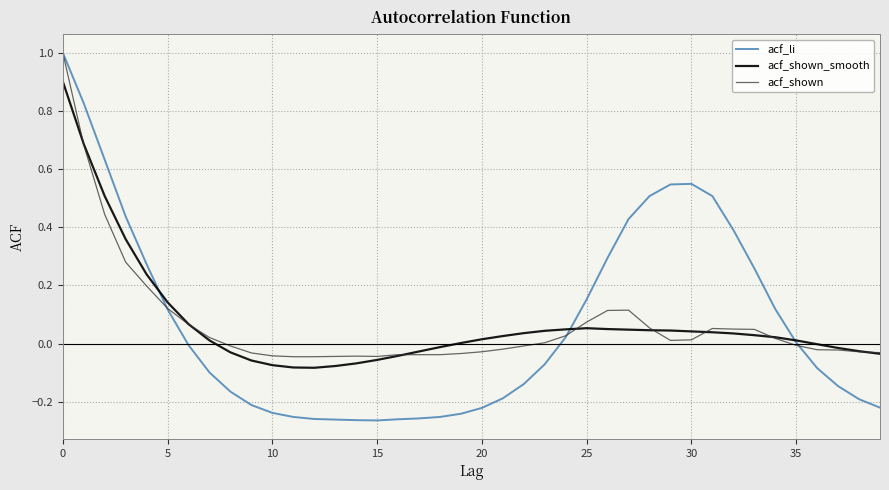

Which series has the widest spread of values?

acf_li